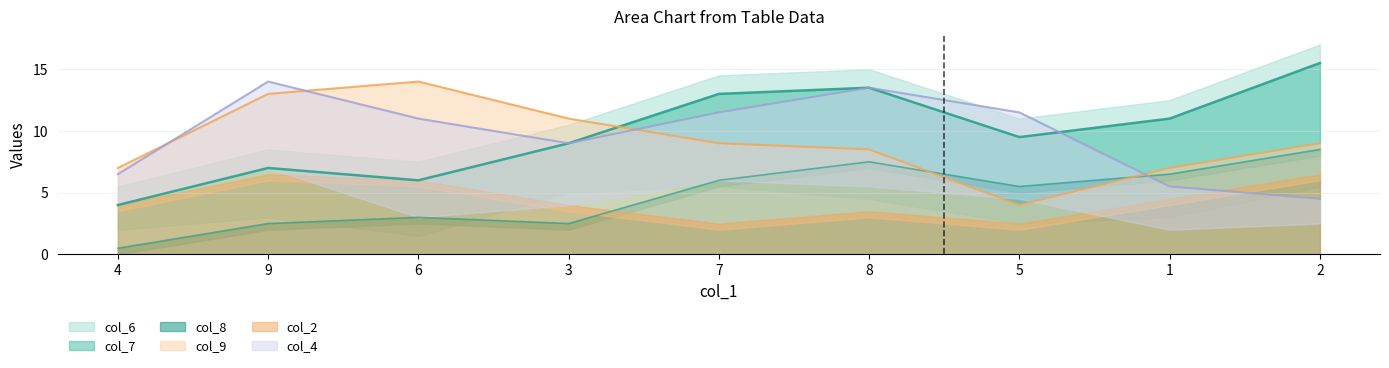

What is the label of the 6th point from the left?

8